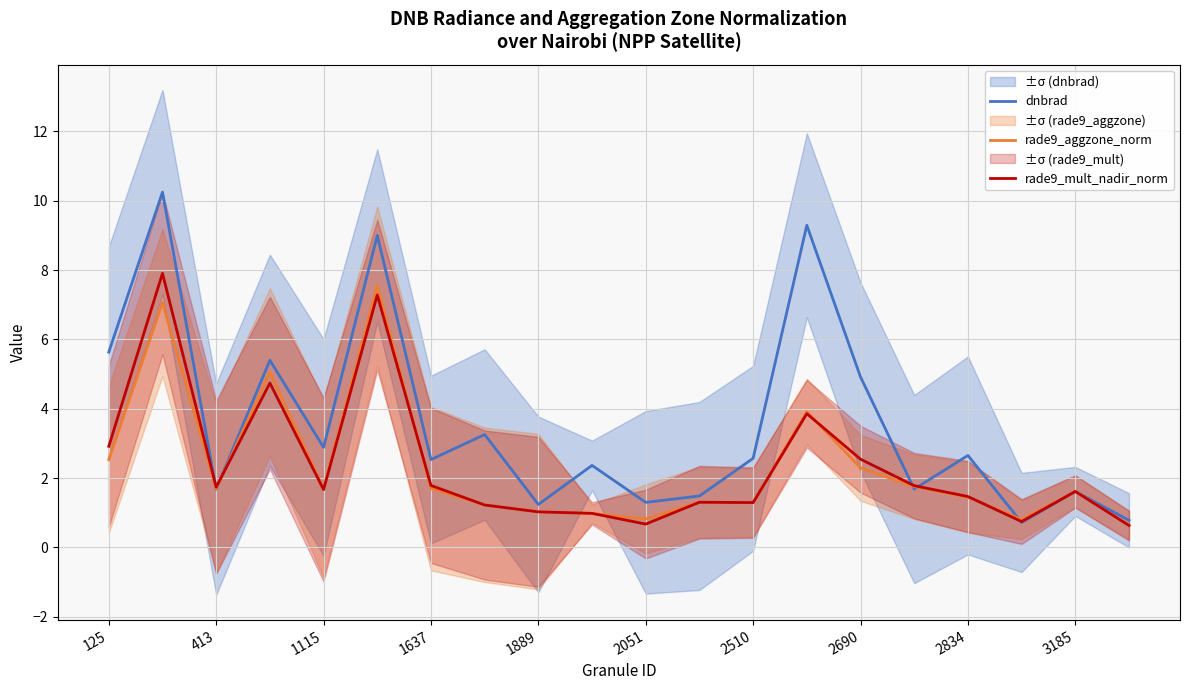

Is it true that dnbrad equals 1.0 at 2834?

False